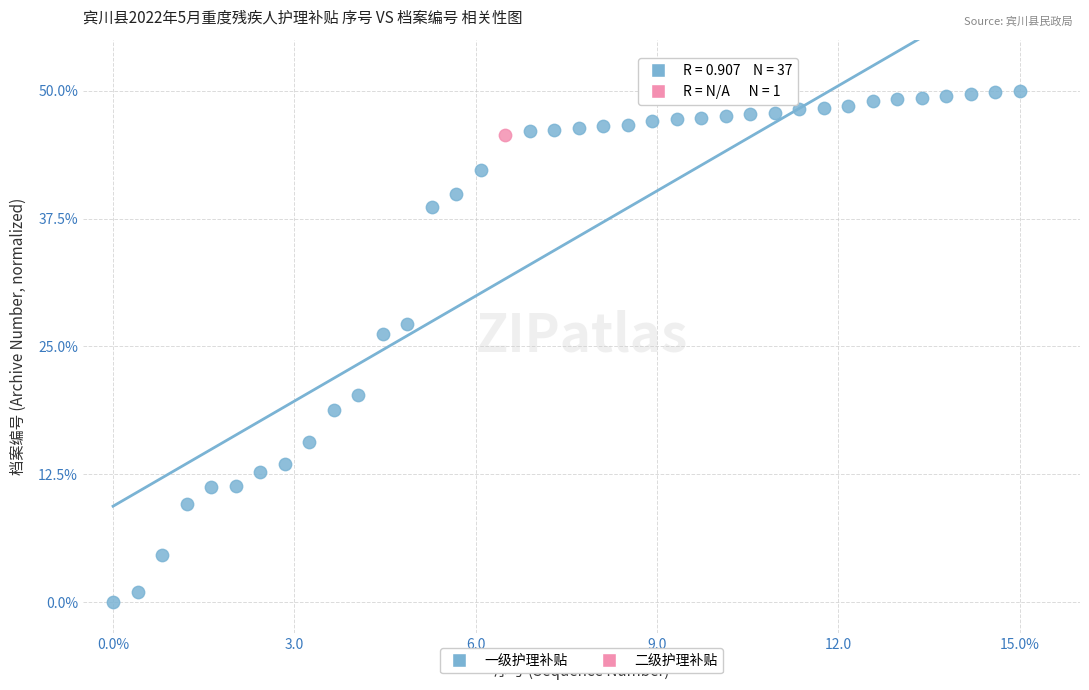

What are all the series names shown in the legend?

一级护理补贴, 二级护理补贴